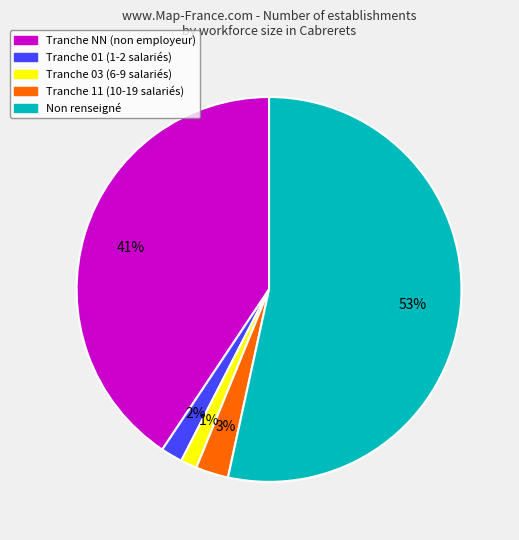

To the nearest percent, what is the difference between the largest and smallest slice percentages?

52%